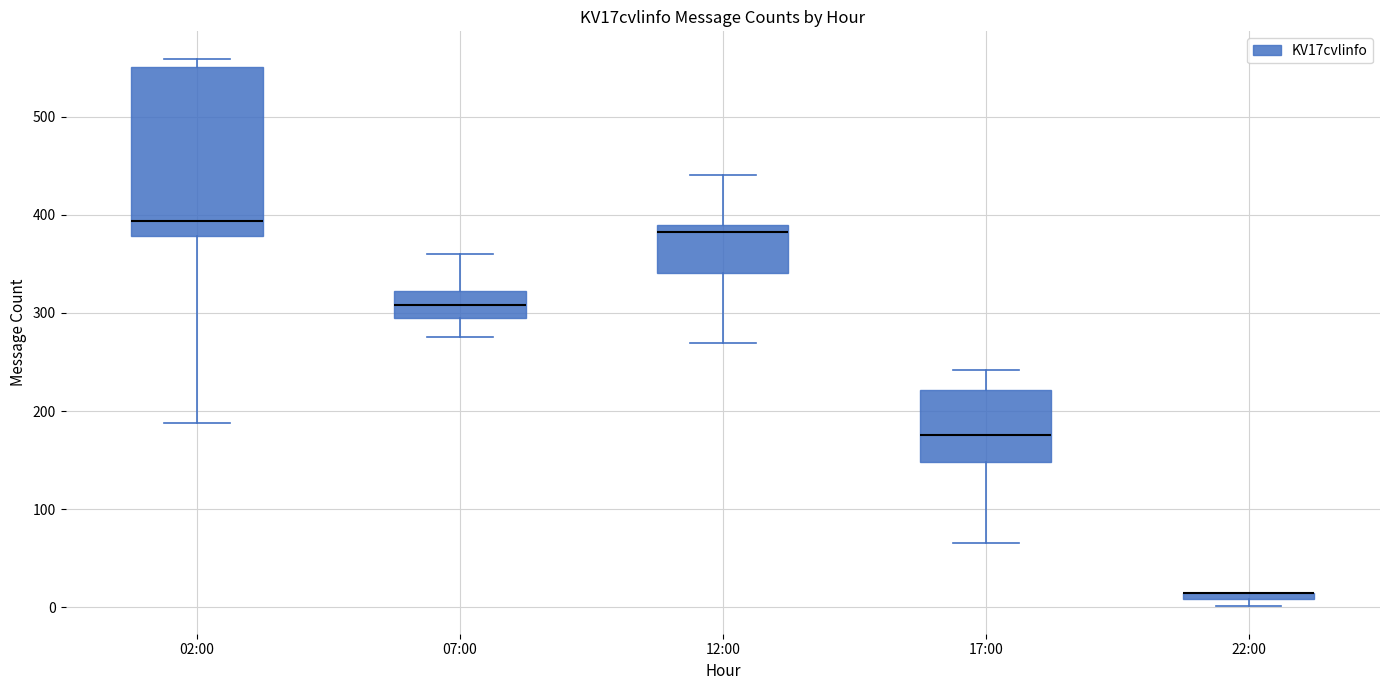

Comparing the boxes themselves (not the whiskers), which one is the tallest?

02:00